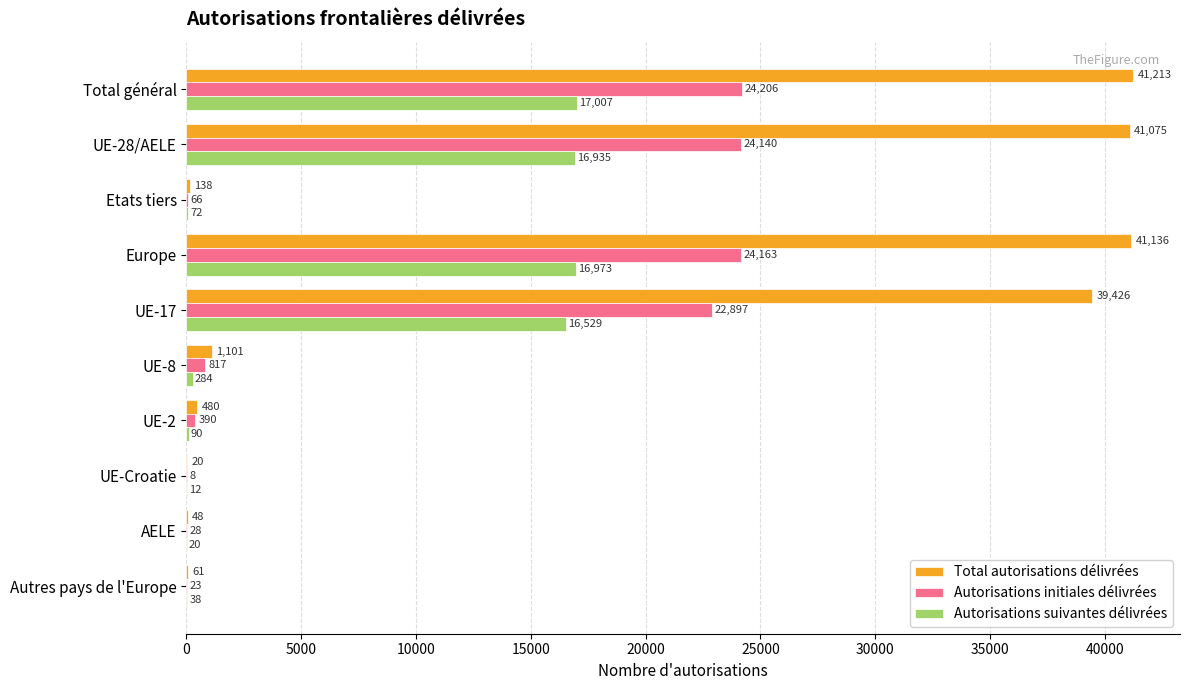

The Total autorisations délivrées series shows 1101 at UE-8. True or false?

True